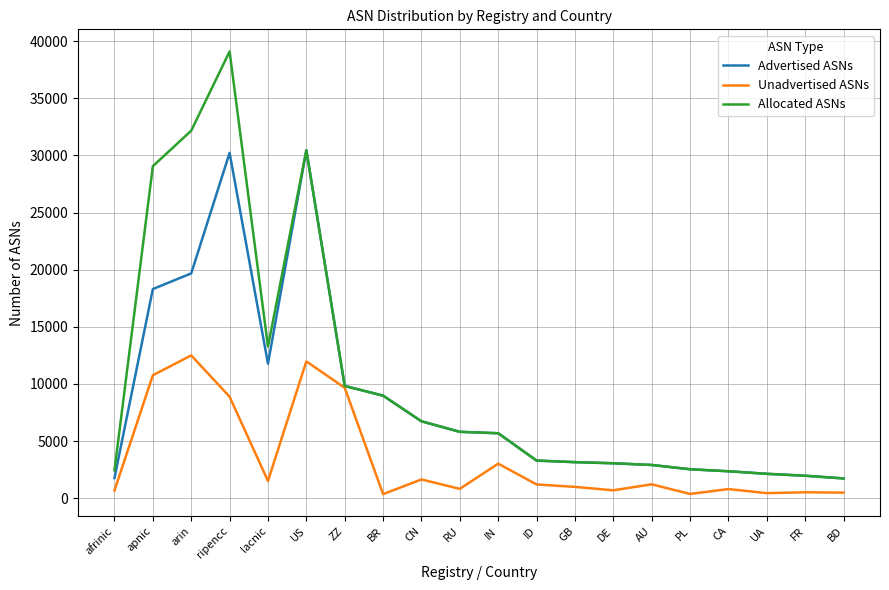

Rank the series by their average value, from highest to lowest.

Allocated ASNs, Advertised ASNs, Unadvertised ASNs